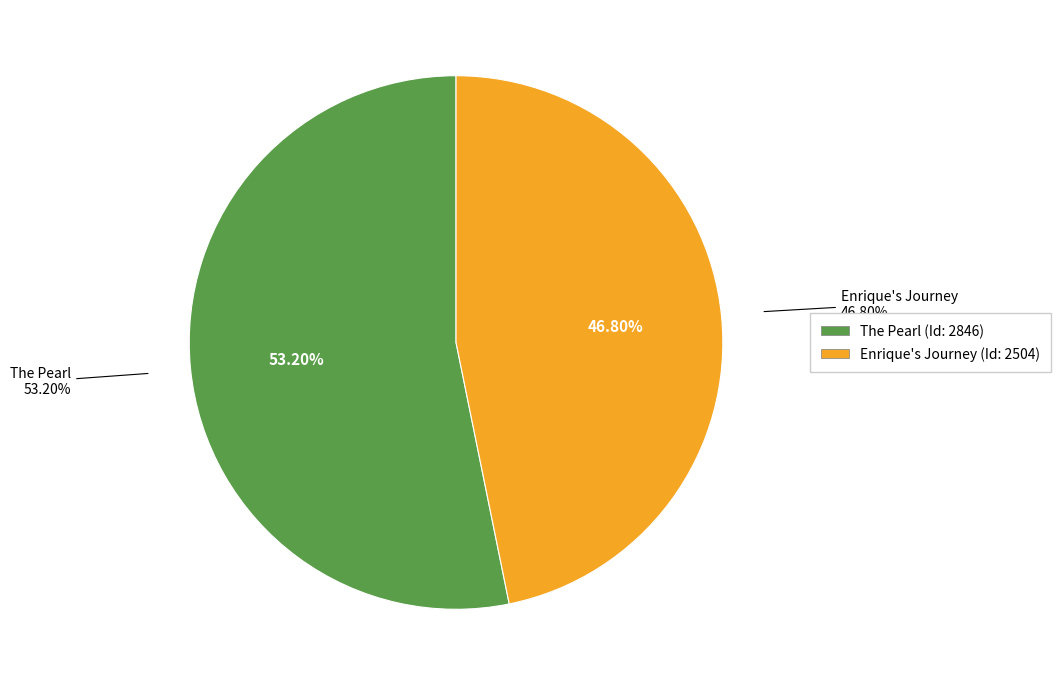

Which category has the smallest portion of the pie?

Enrique's Journey